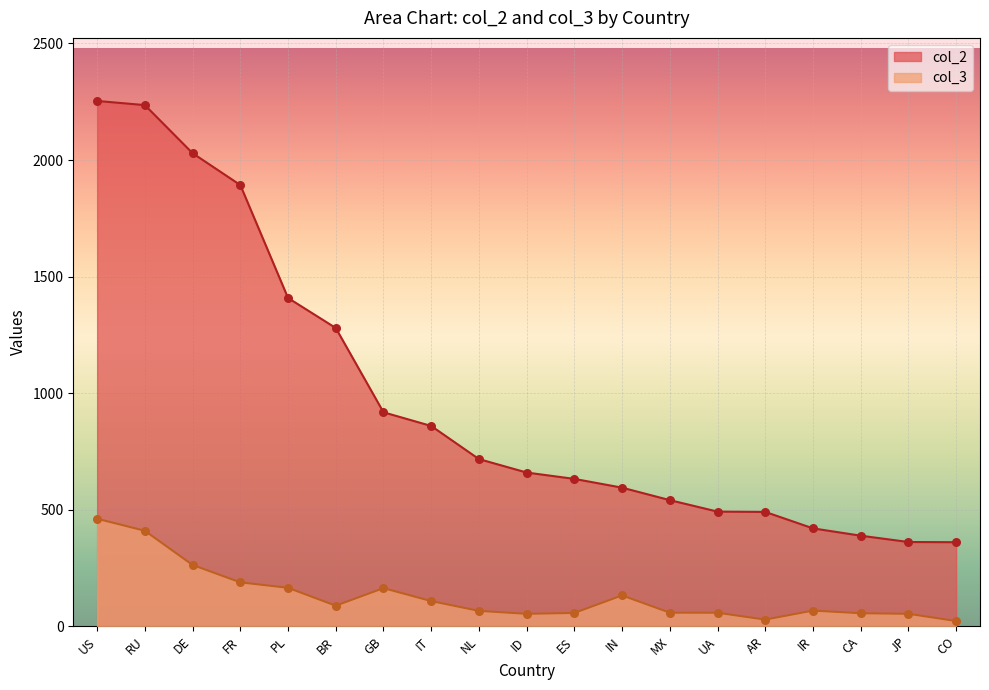

Which series has the widest spread of Y values?

col_2